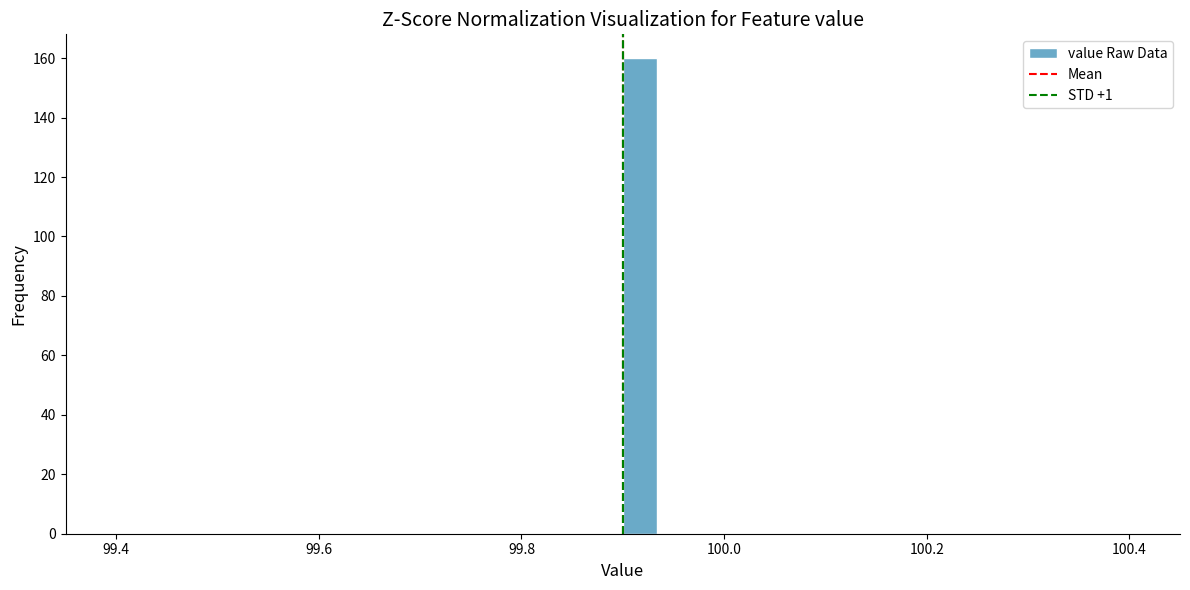

Read against the x-axis, roughly where is the centre of the tallest bar?

99.92